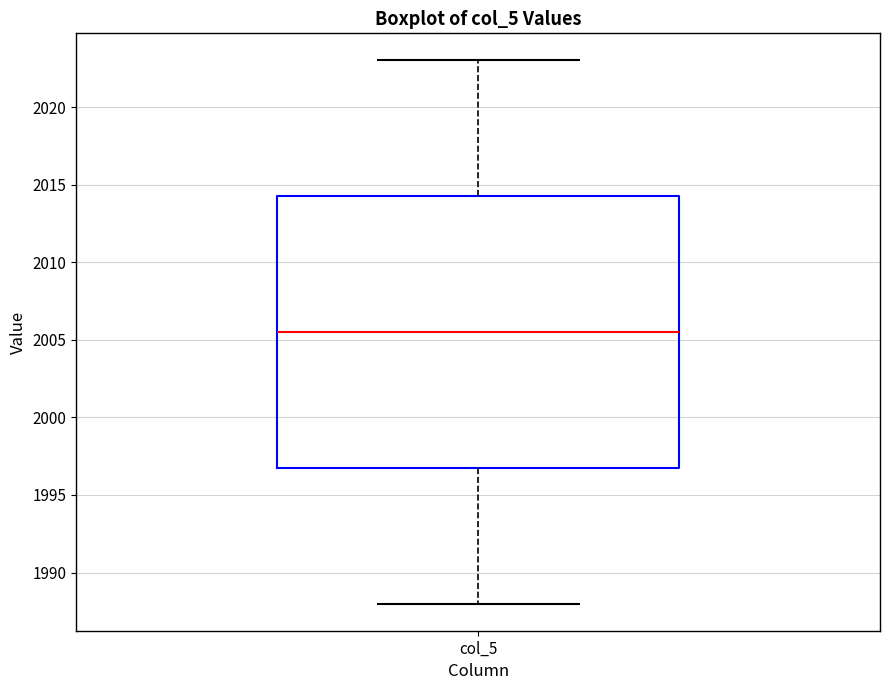

Transcribe this box plot: give where the median line is, the range the box spans, and where the two whiskers end, as read against the y-axis. The values are not printed on the chart, so give them approximately, as read against the axis.

median 2005.5, box 1997.0 to 2014.5, whiskers 1988.0 to 2023.0